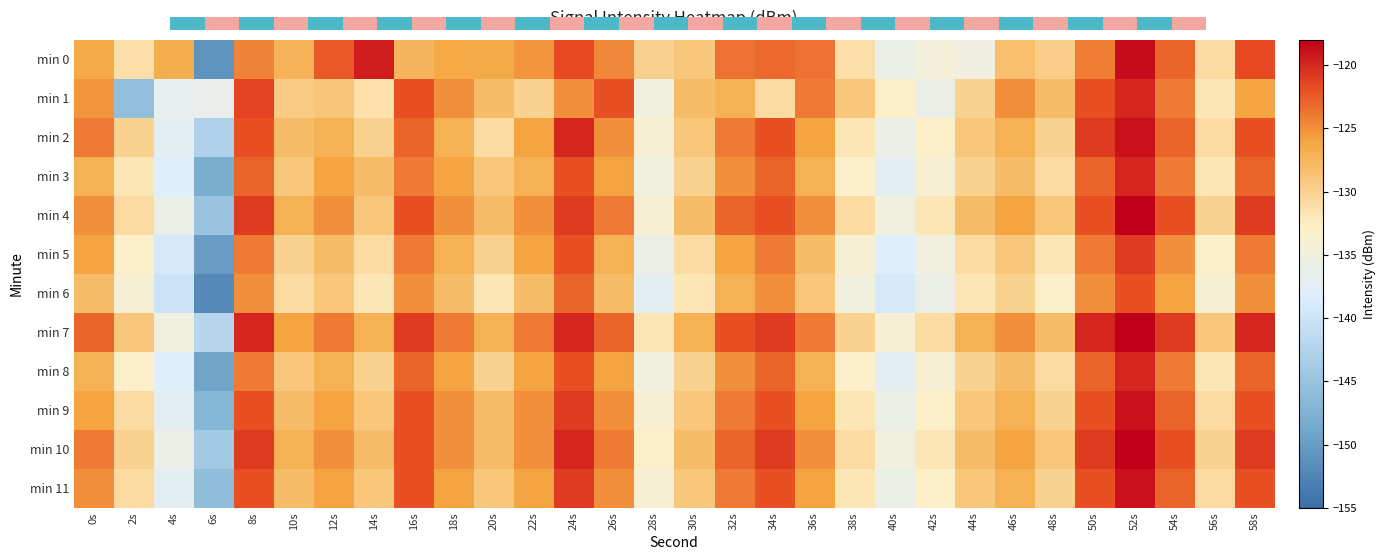

At which label does min 10 reach its peak?

52s